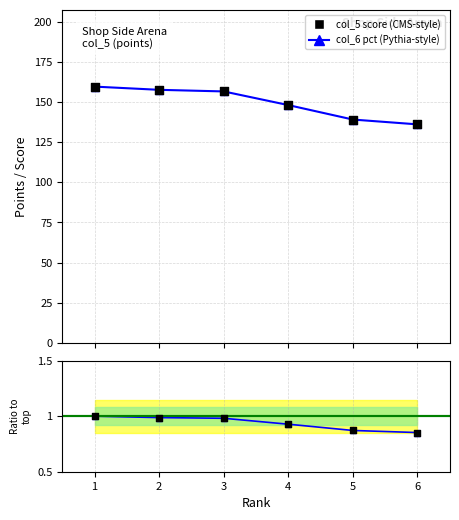

Which series reaches the minimum Y coordinate?

col_6/col_6[0]